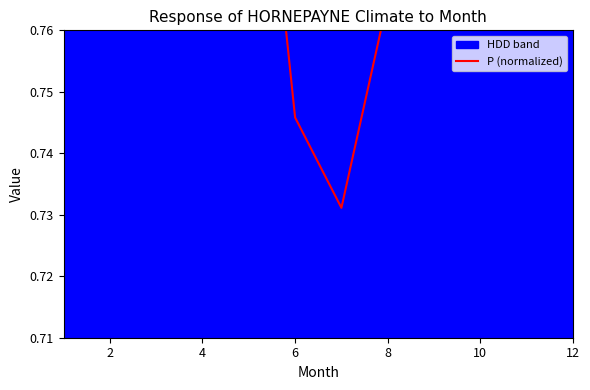

The value at 4 is 0.9. True or false?

True